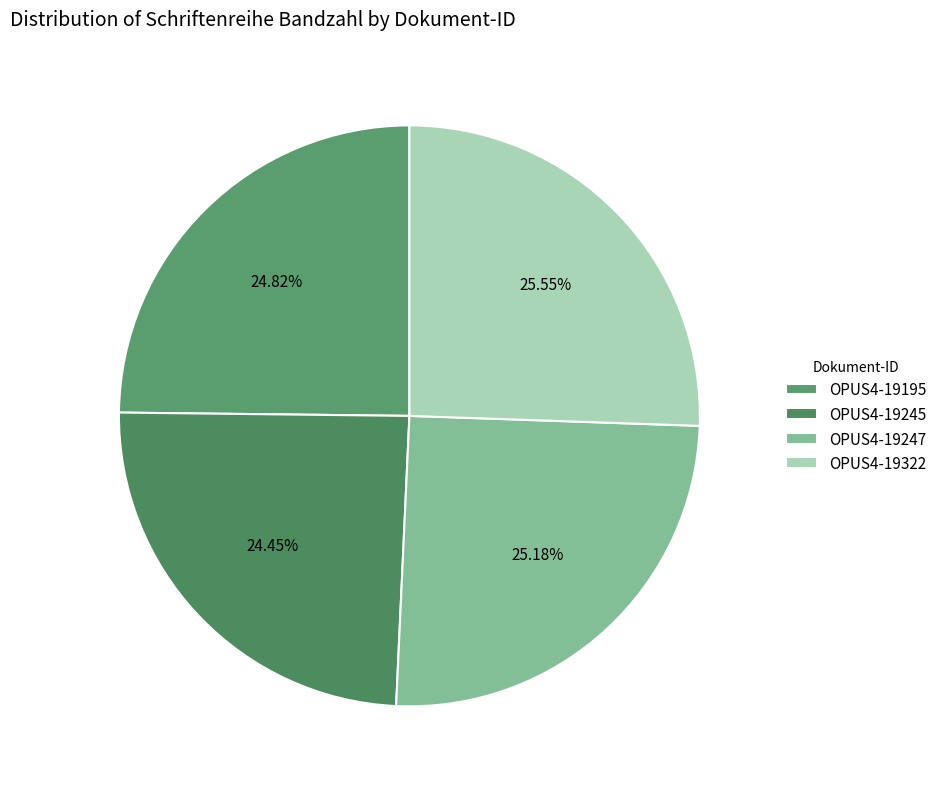

How many slices are in this pie chart?

4